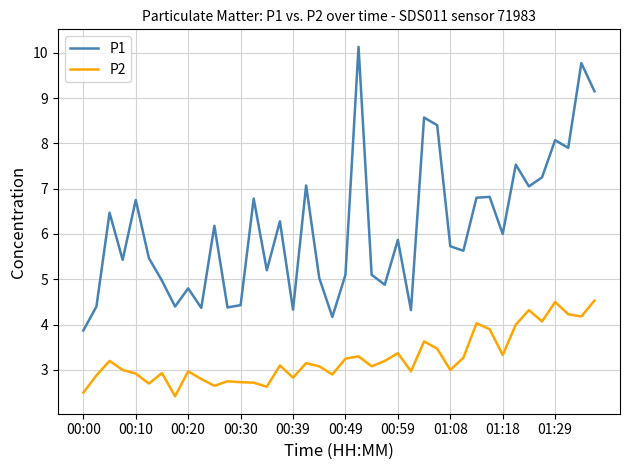

List the series in order of their peak value, highest first.

P1, P2